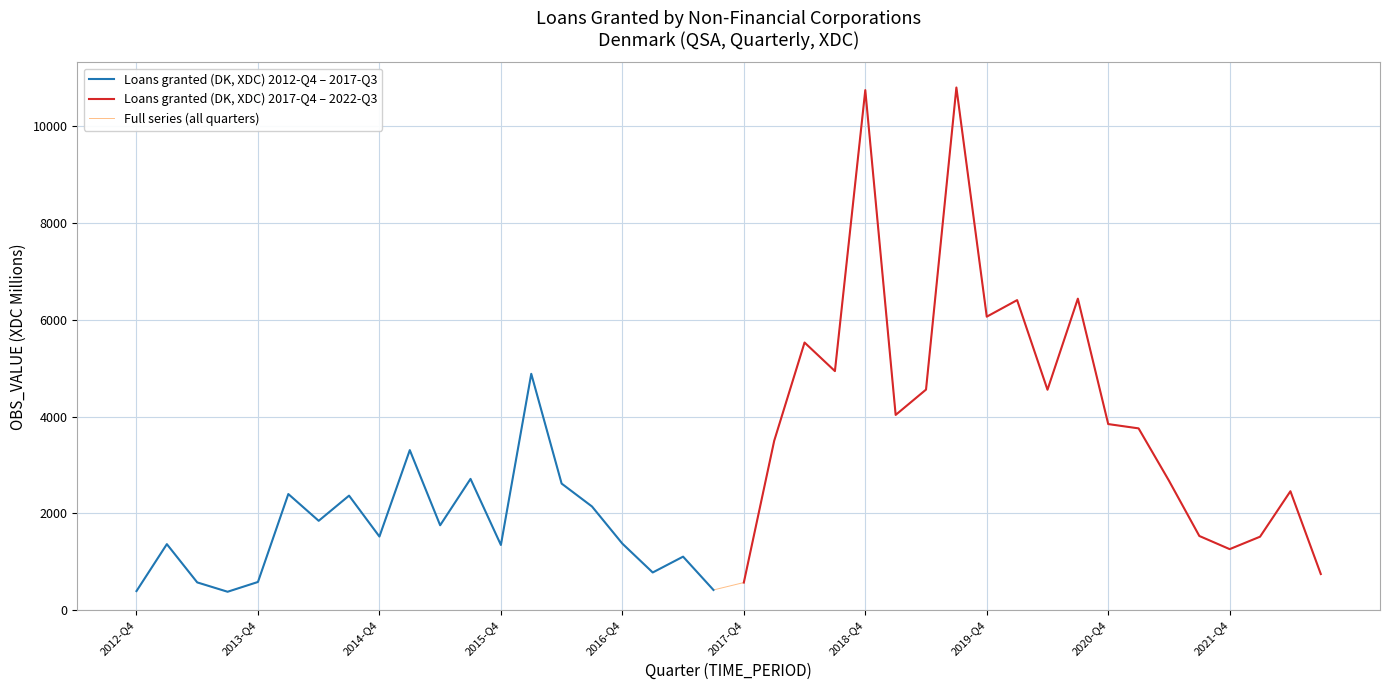

What is the minimum value for Loans granted (DK, XDC) 2012-Q4 – 2017-Q3?

382